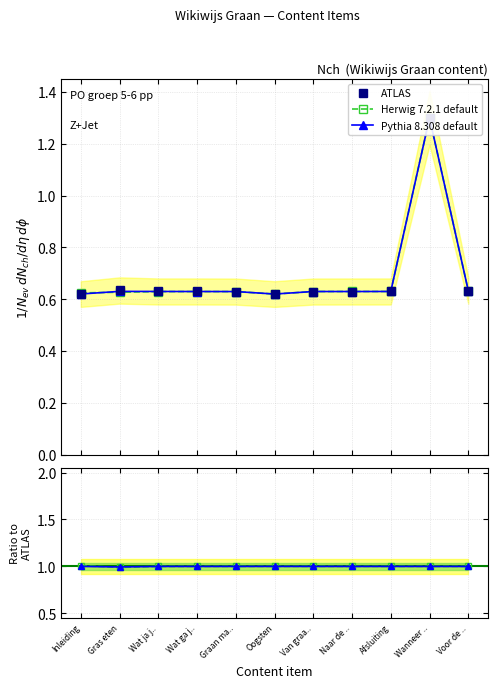

How many lines are shown in the chart?

3